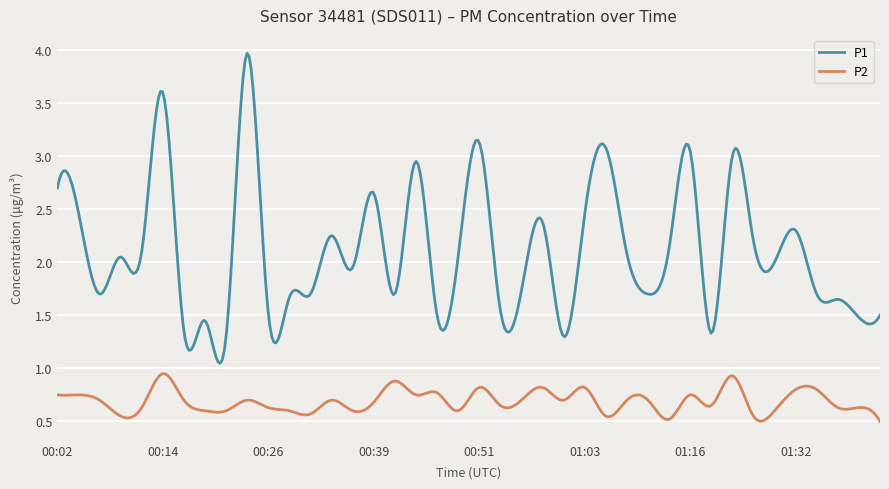

Which series has the largest total across all categories?

P1